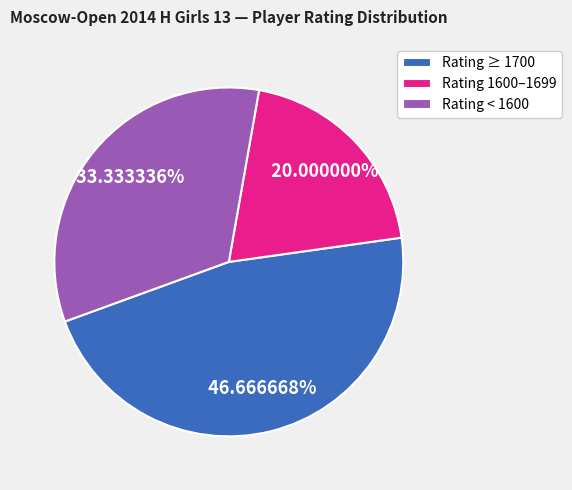

Between Rating ≥ 1700 and Rating 1600–1699, which is larger?

Rating ≥ 1700